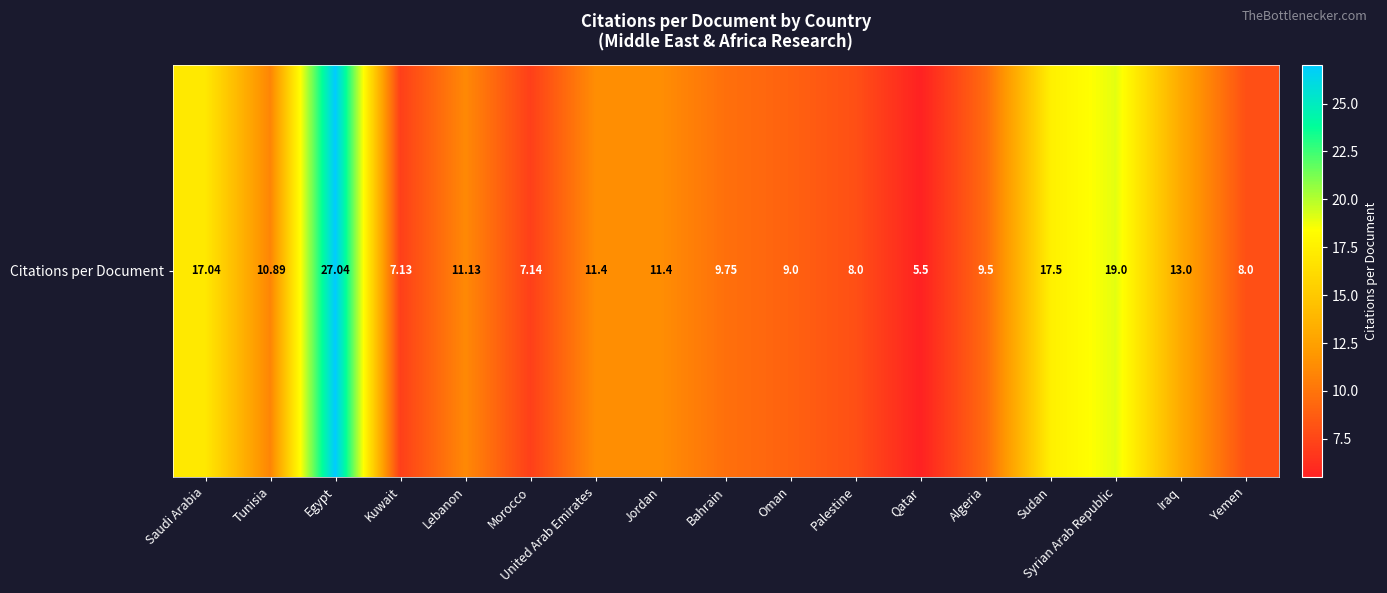

What is the ratio of the value at Qatar to the value at Iraq?

0.4